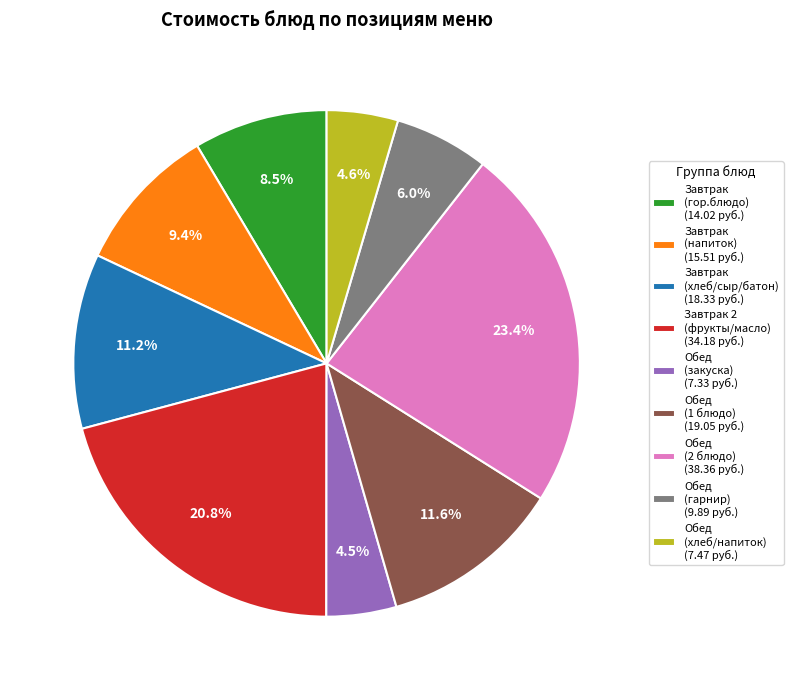

Do Завтрак 2 (фрукты/масло) (34.18 руб.) and Обед (гарнир) (9.89 руб.) together represent more than half of the pie?

No